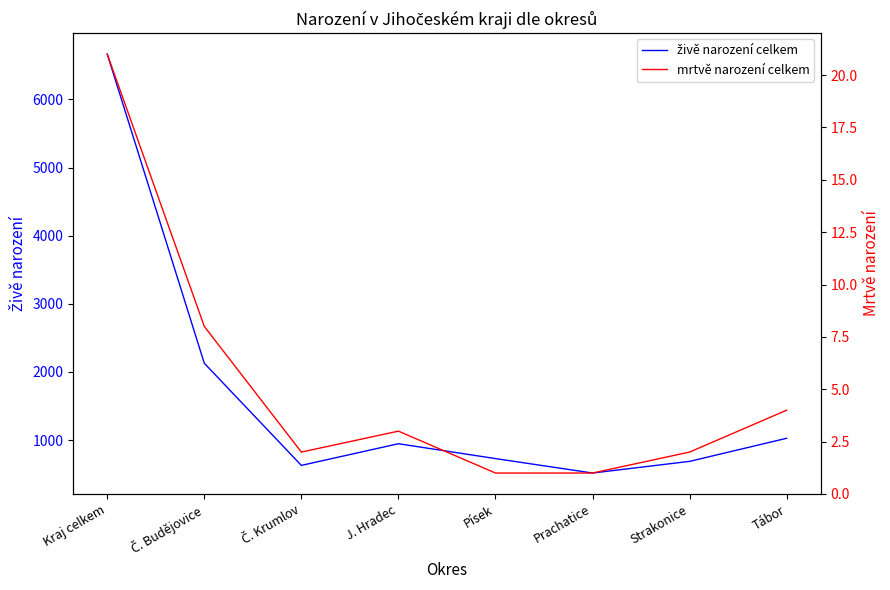

True or false: živě narození celkem and mrtvě narození celkem intersect in this chart.

False